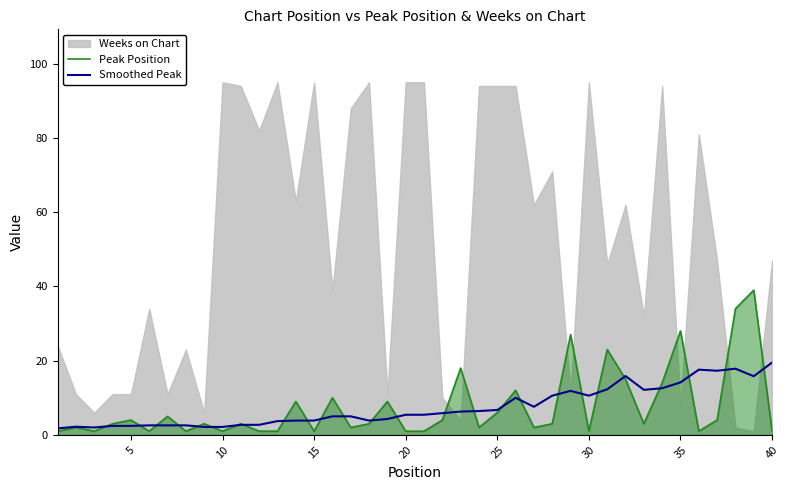

What is the value of the Smoothed Peak point at the 22nd from the left?

5.9